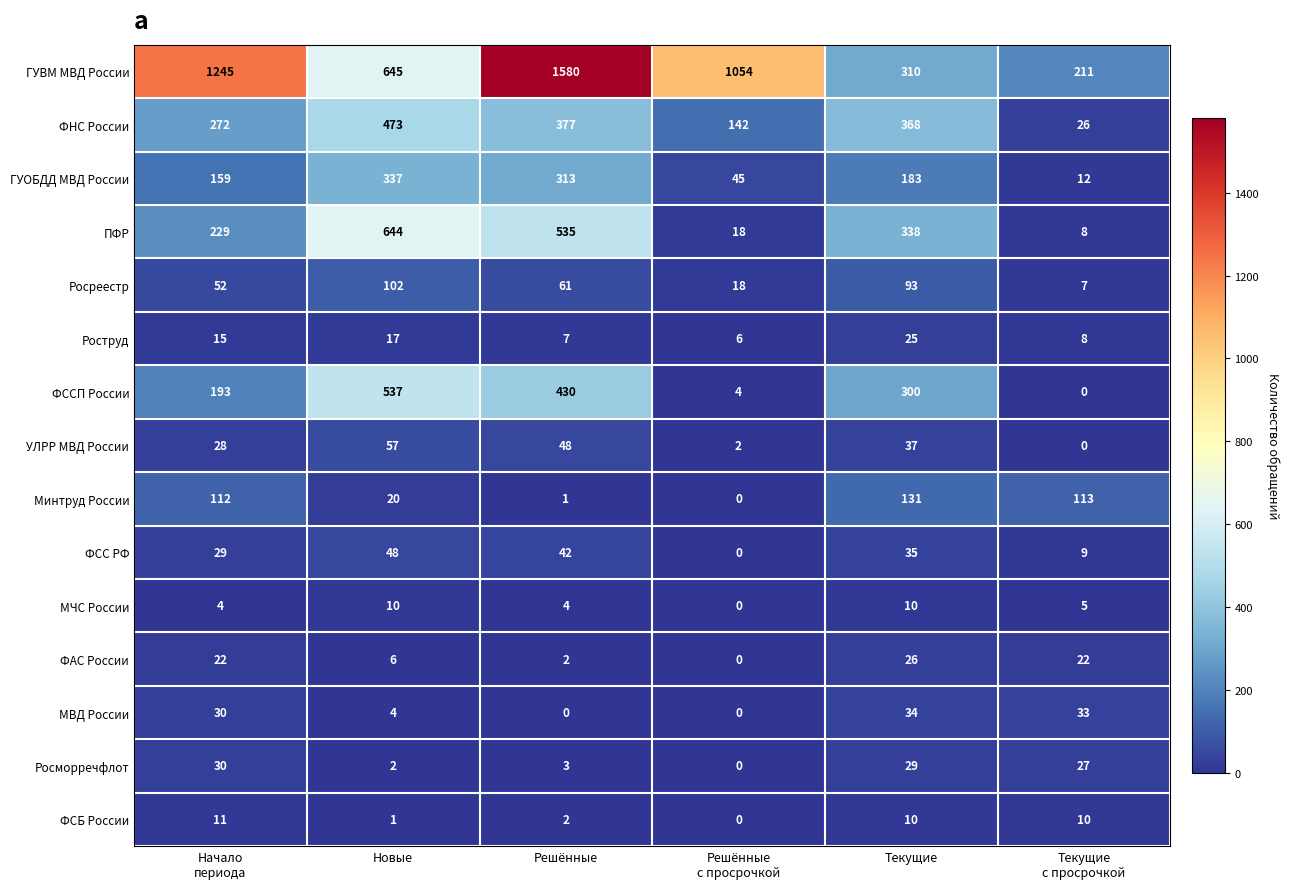

What is the average value of the ГУОБДД МВД России series?

175